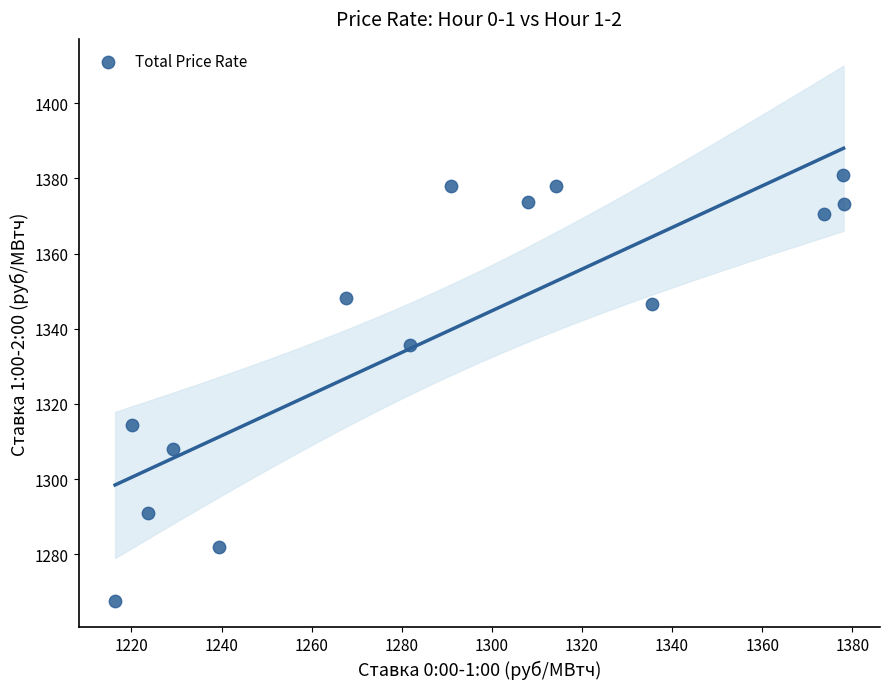

What is the range of X values (max minus min)?

161.7